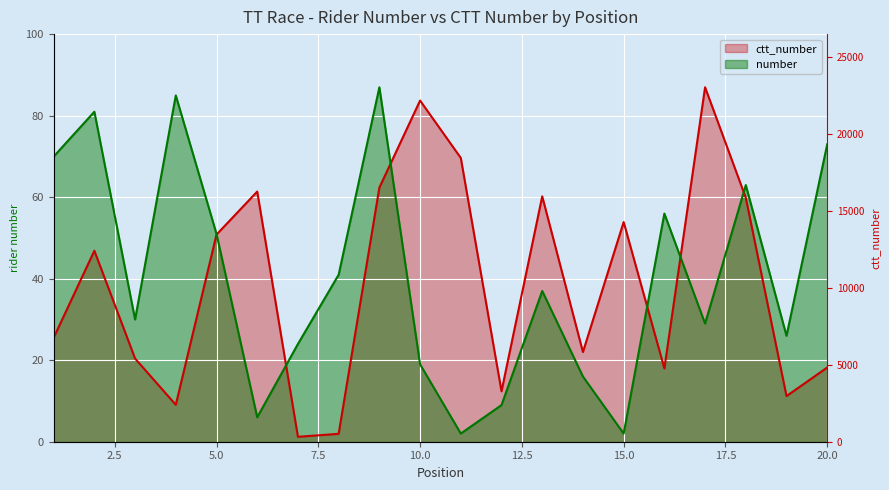

Which category has the lowest value in the ctt_number series?

7